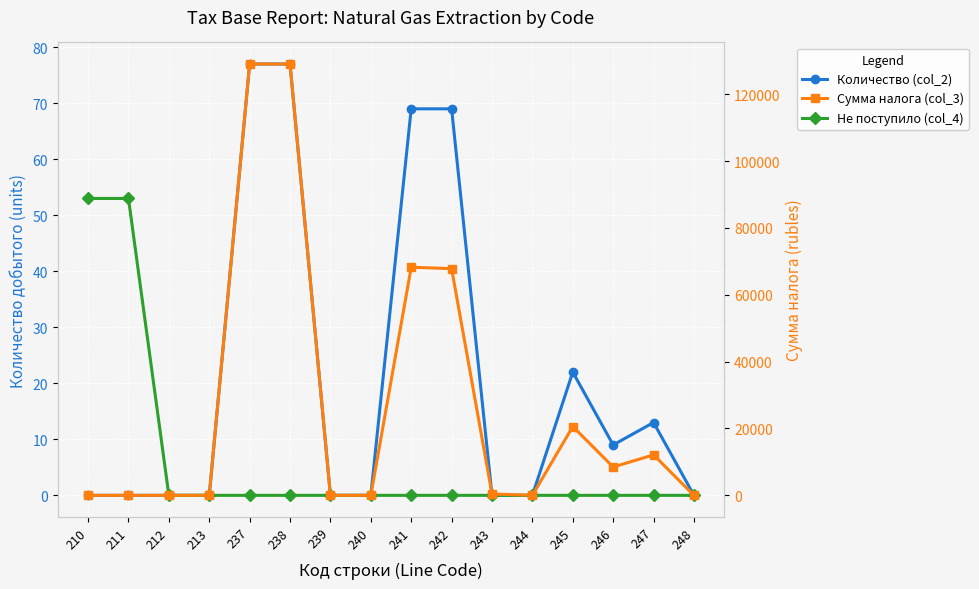

What value does the Количество (col_2) series have at 241, to the nearest 10?

70